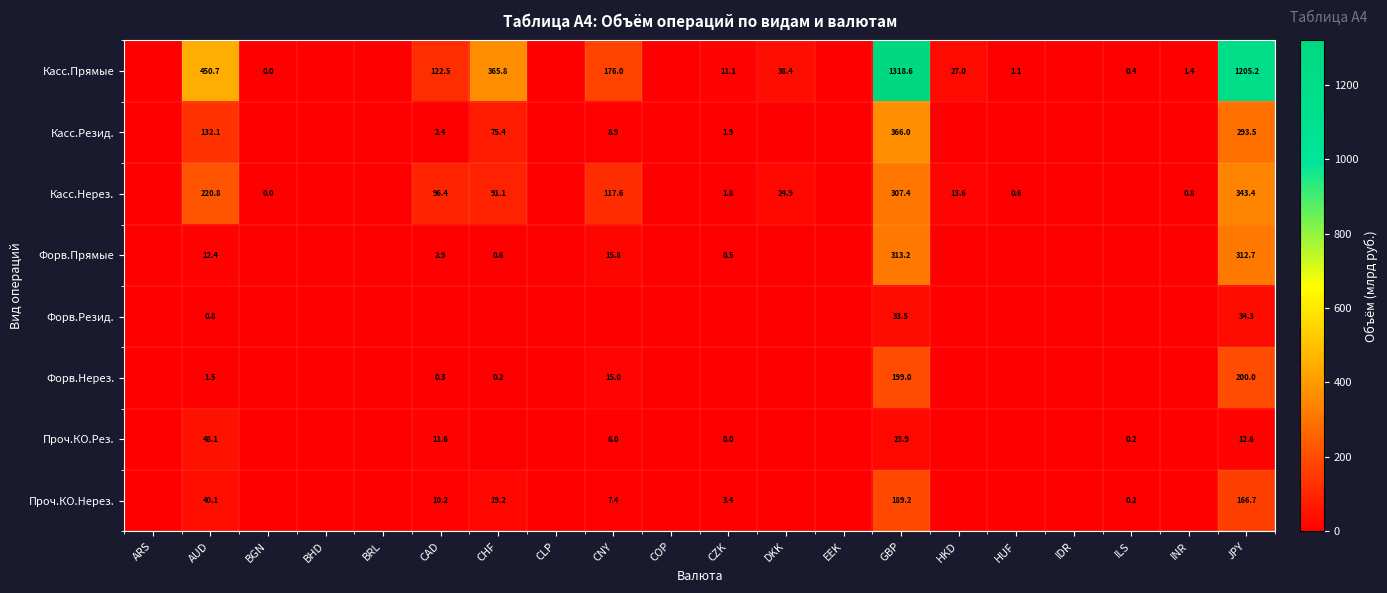

At JPY, list the series in order from smallest to largest.

Проч.КО.Рез., Форв.Резид., Проч.КО.Нерез., Форв.Нерез., Касс.Резид., Форв.Прямые, Касс.Нерез., Касс.Прямые